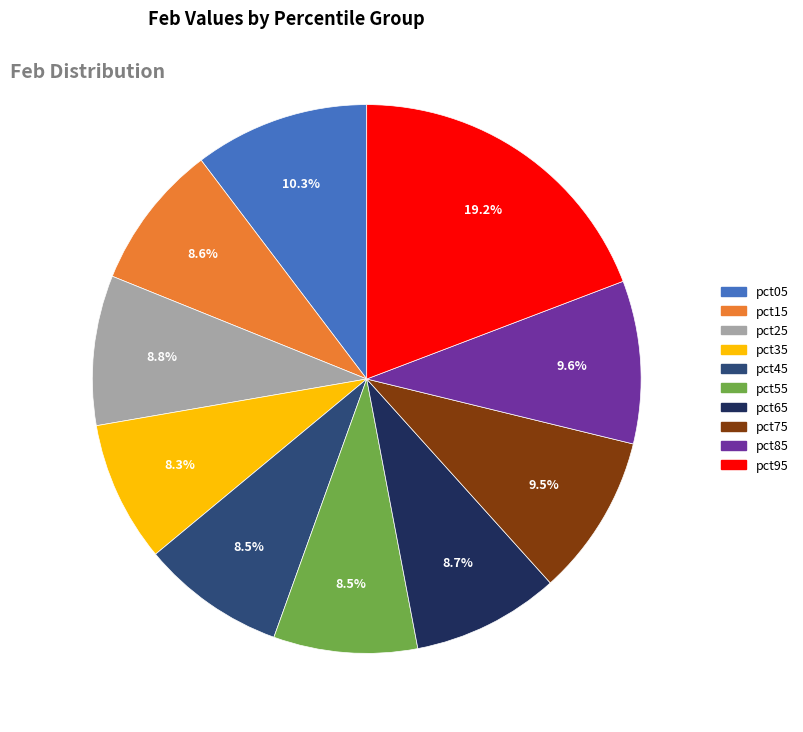

Which has a higher value, pct55 or pct95?

pct95